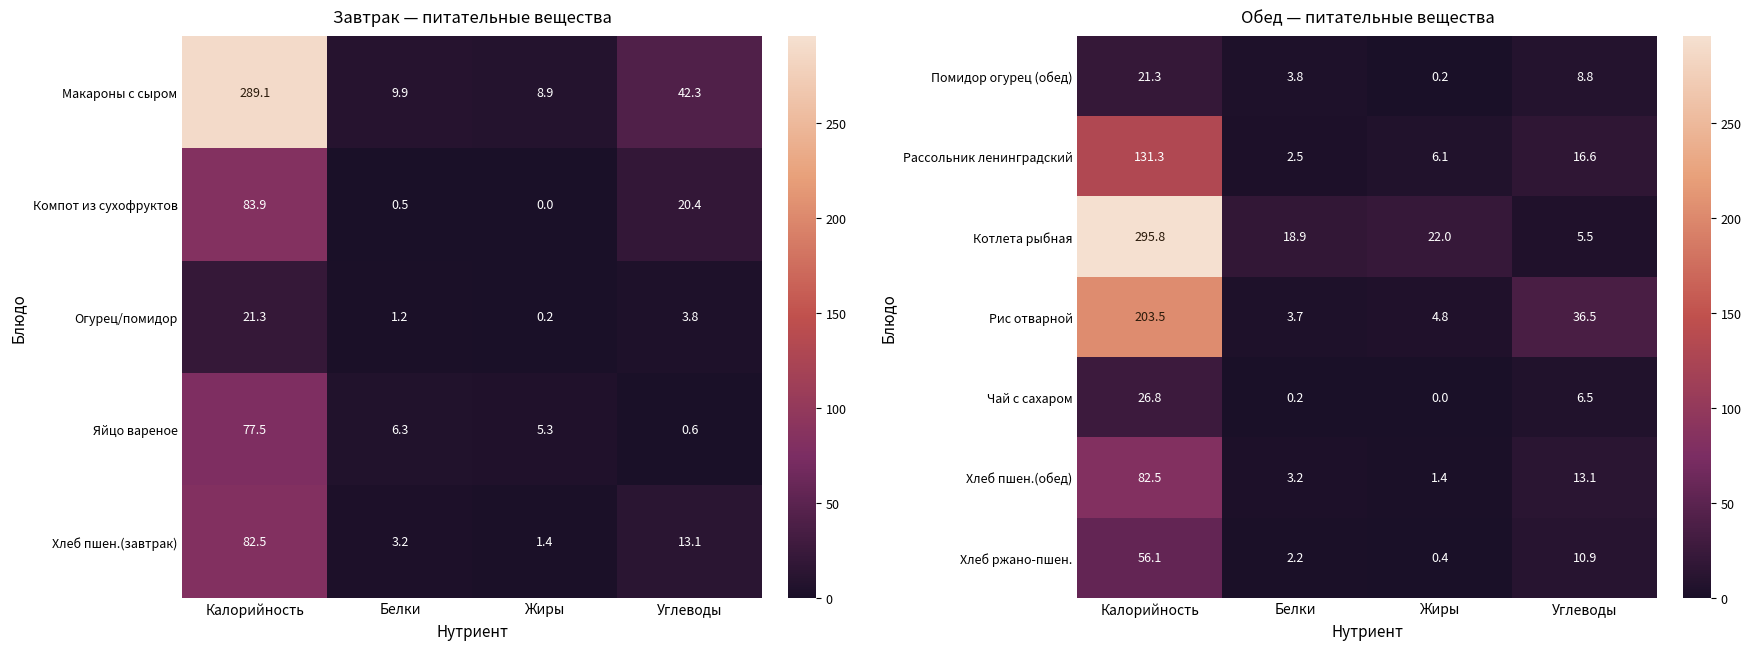

At which label is Хлеб ржано-пшен. closest to 28?

Углеводы